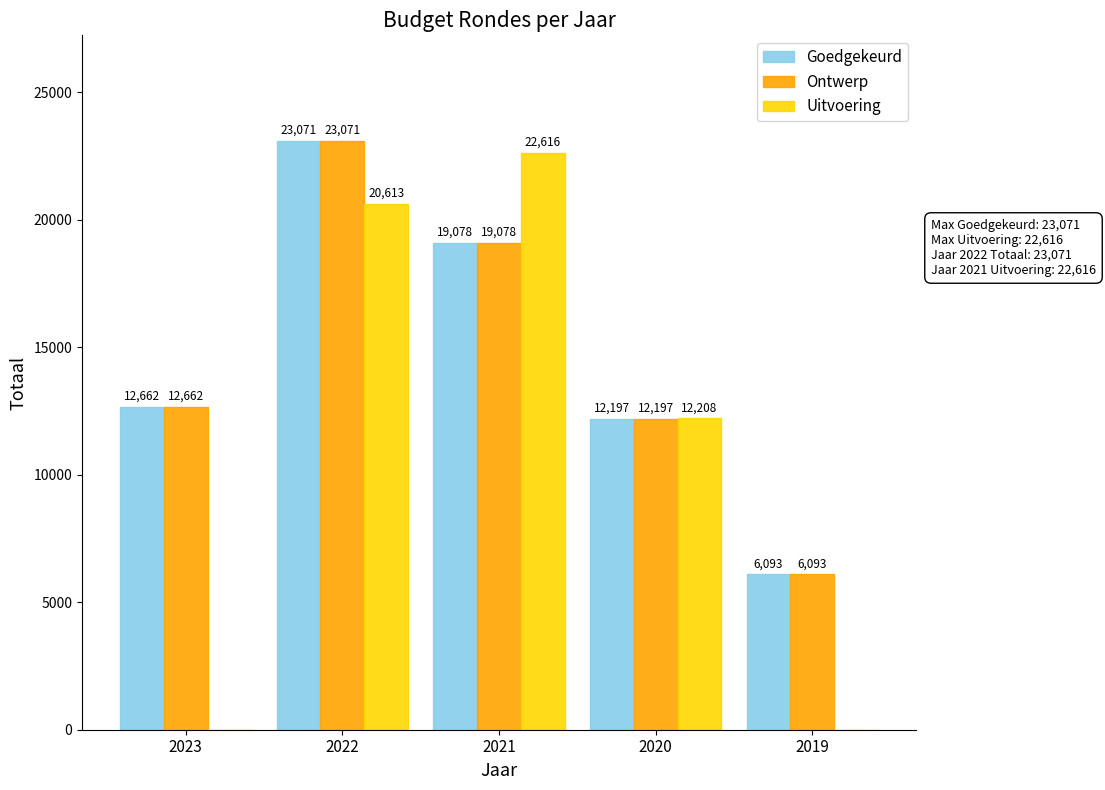

Which series changed the most between 2022 and 2019?

Uitvoering